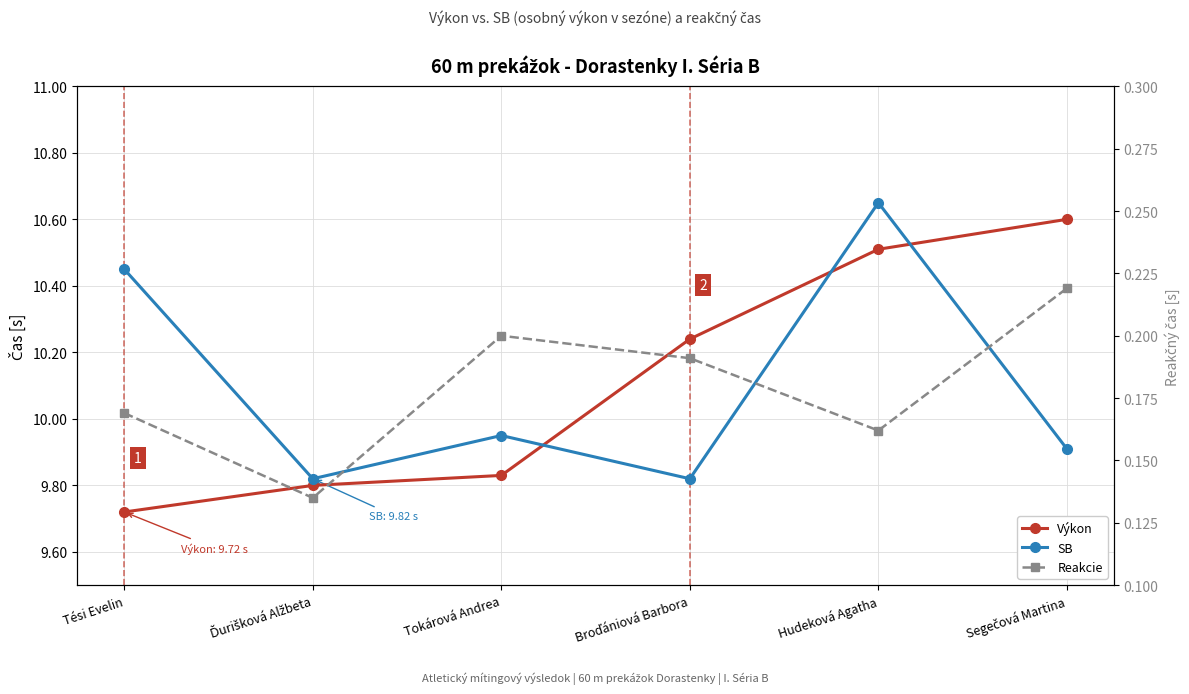

True or false: Reakcie and SB cross at least once.

False